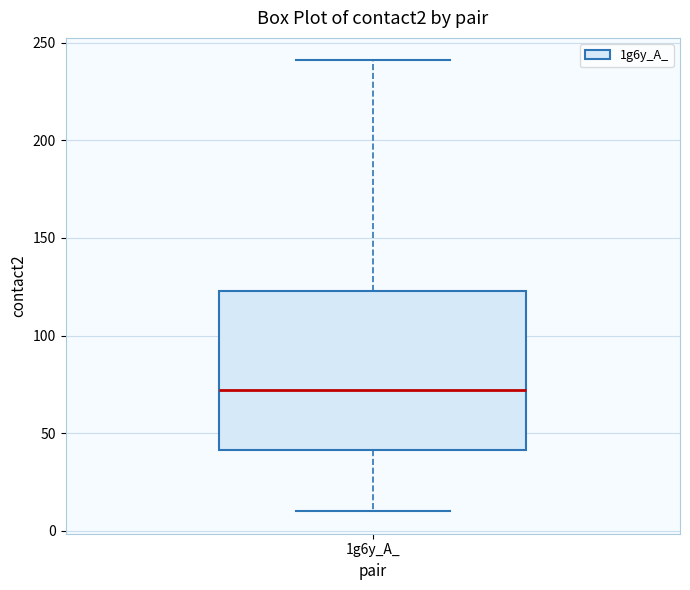

Transcribe this box plot: give where the median line is, the range the box spans, and where the two whiskers end, as read against the y-axis. The values are not printed on the chart, so give them approximately, as read against the axis.

median 70, box 40 to 125, whiskers 10 to 240